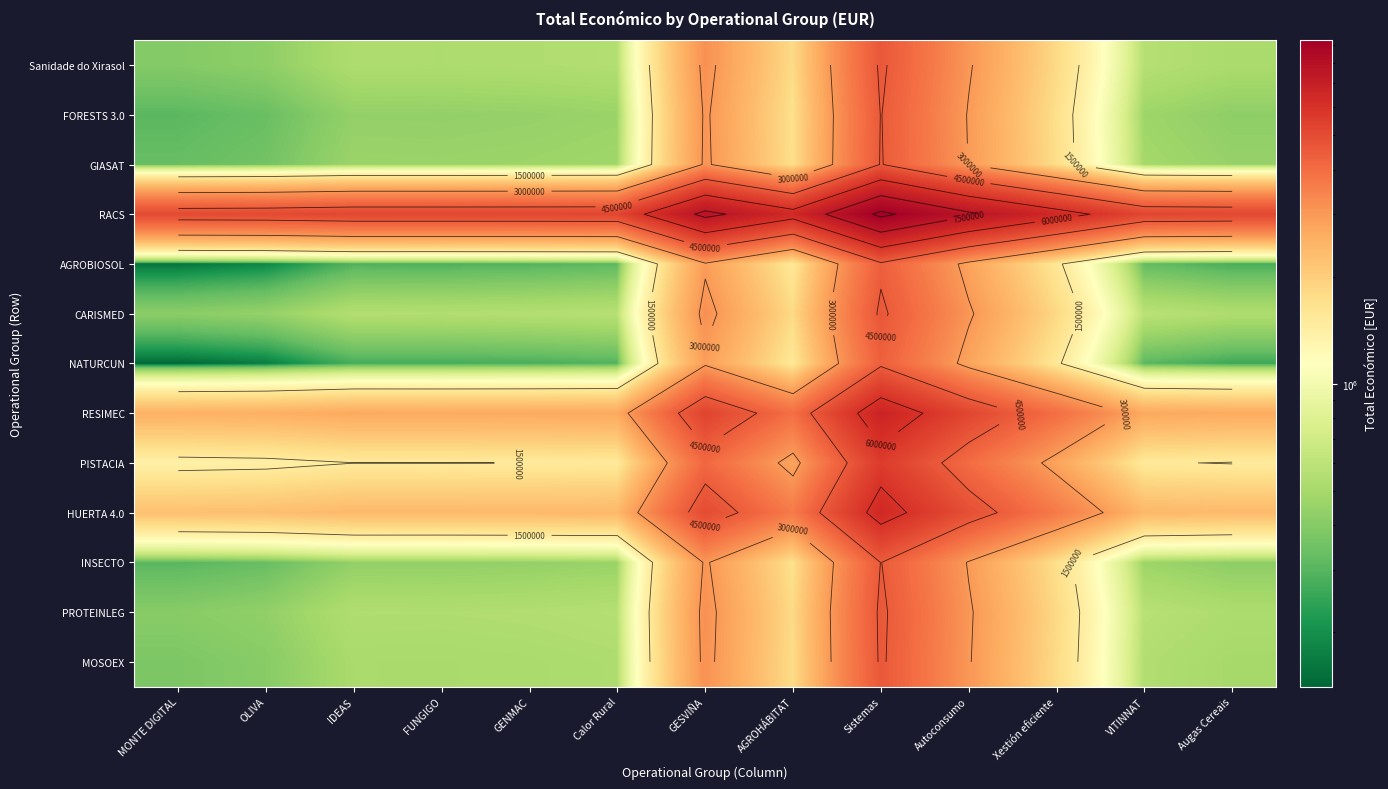

Where is Sanidade do Xirasol nearest to the value 2503747?

Autoconsumo